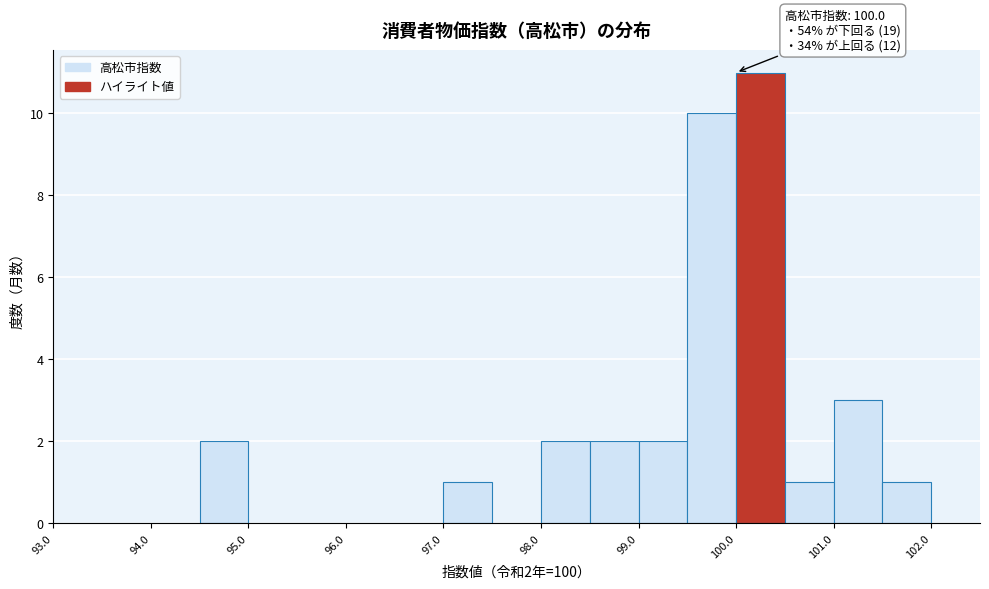

Which range on the x-axis has the tallest bar?

100.0 to 100.5